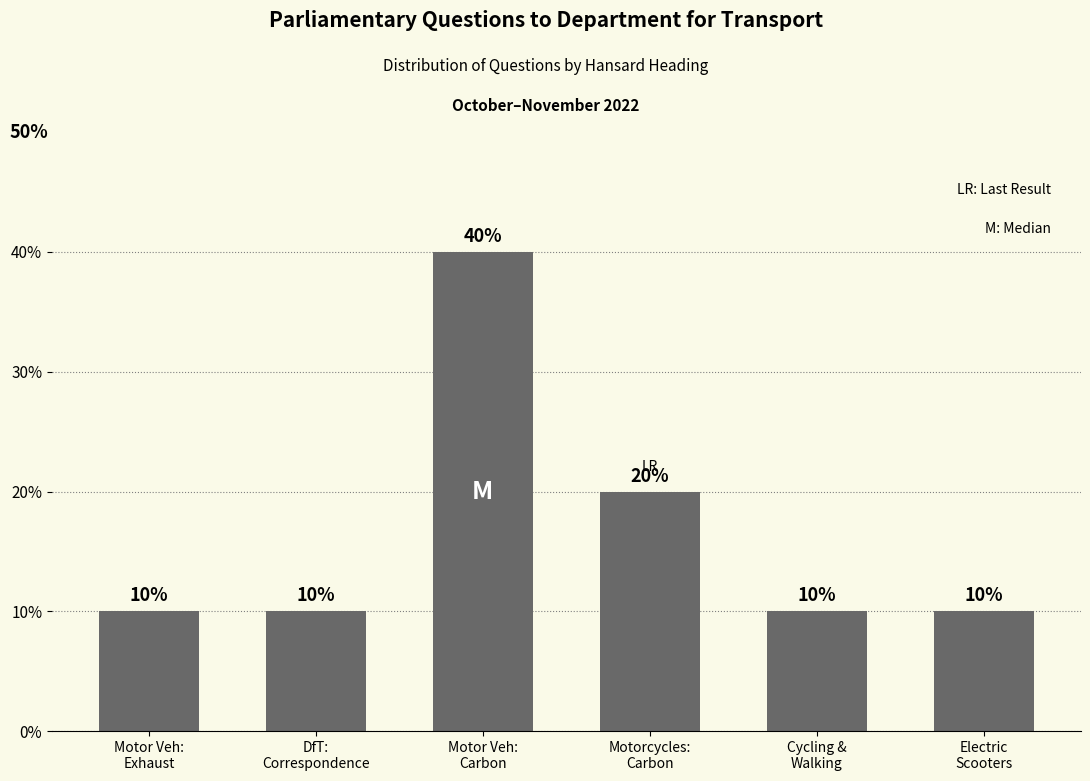

What is the smallest value displayed?

10